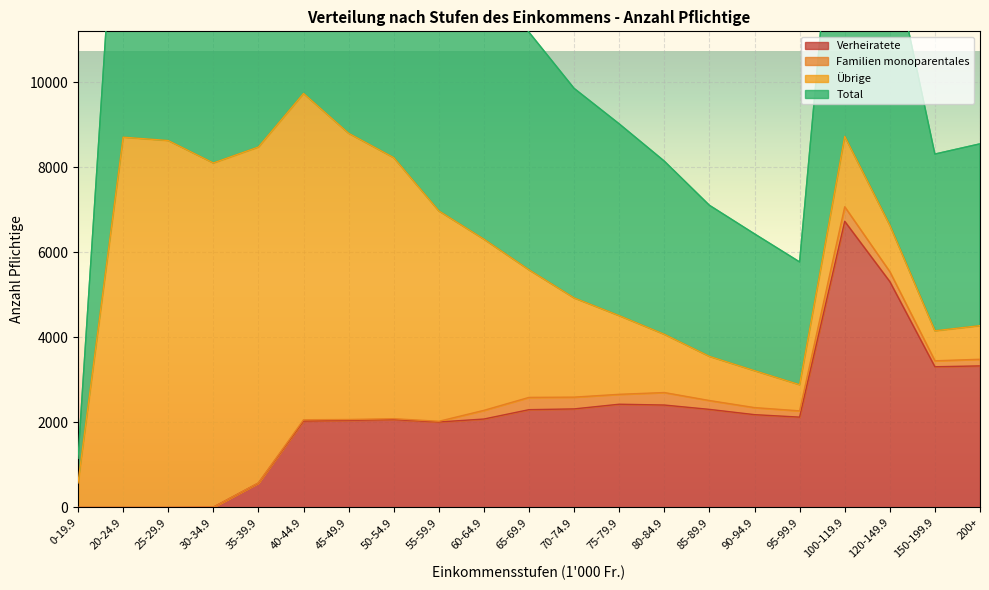

At which category does Verheiratete reach its first local peak?

50-54.9